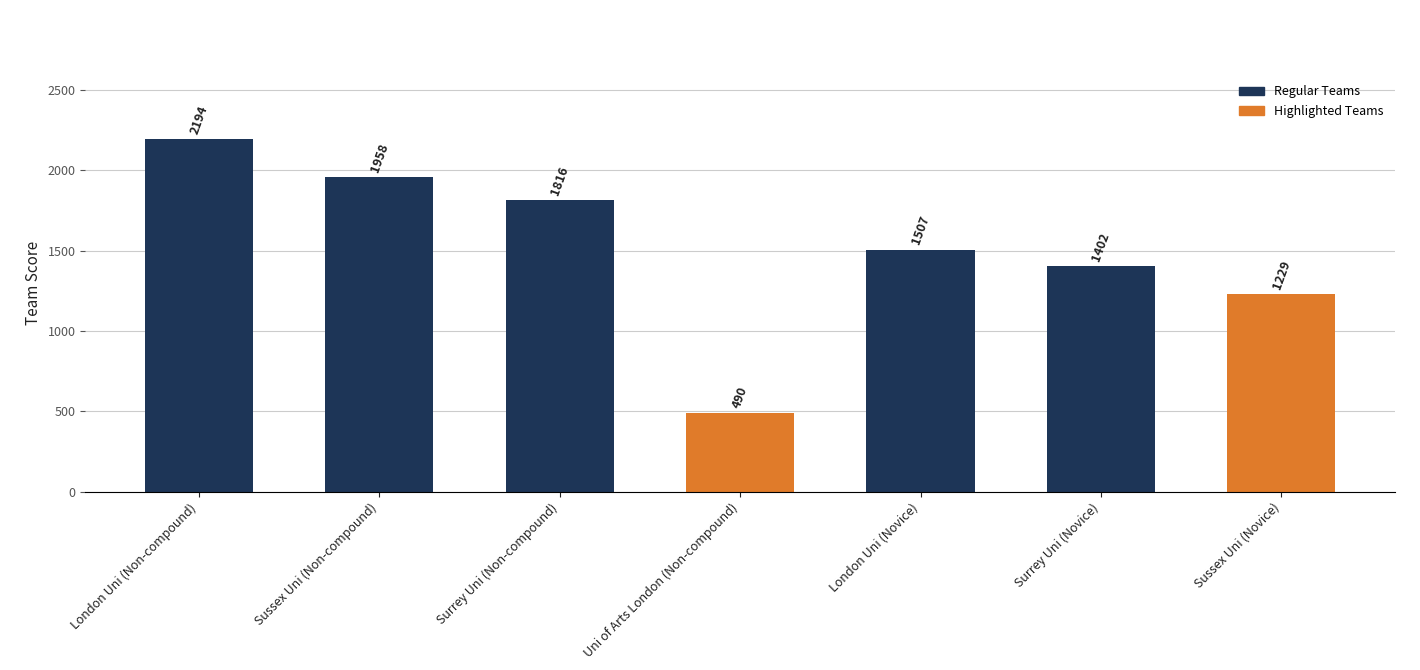

What is the ratio of the value at London Uni (Non-compound) to the value at Uni of Arts London (Non-compound)?

4.5